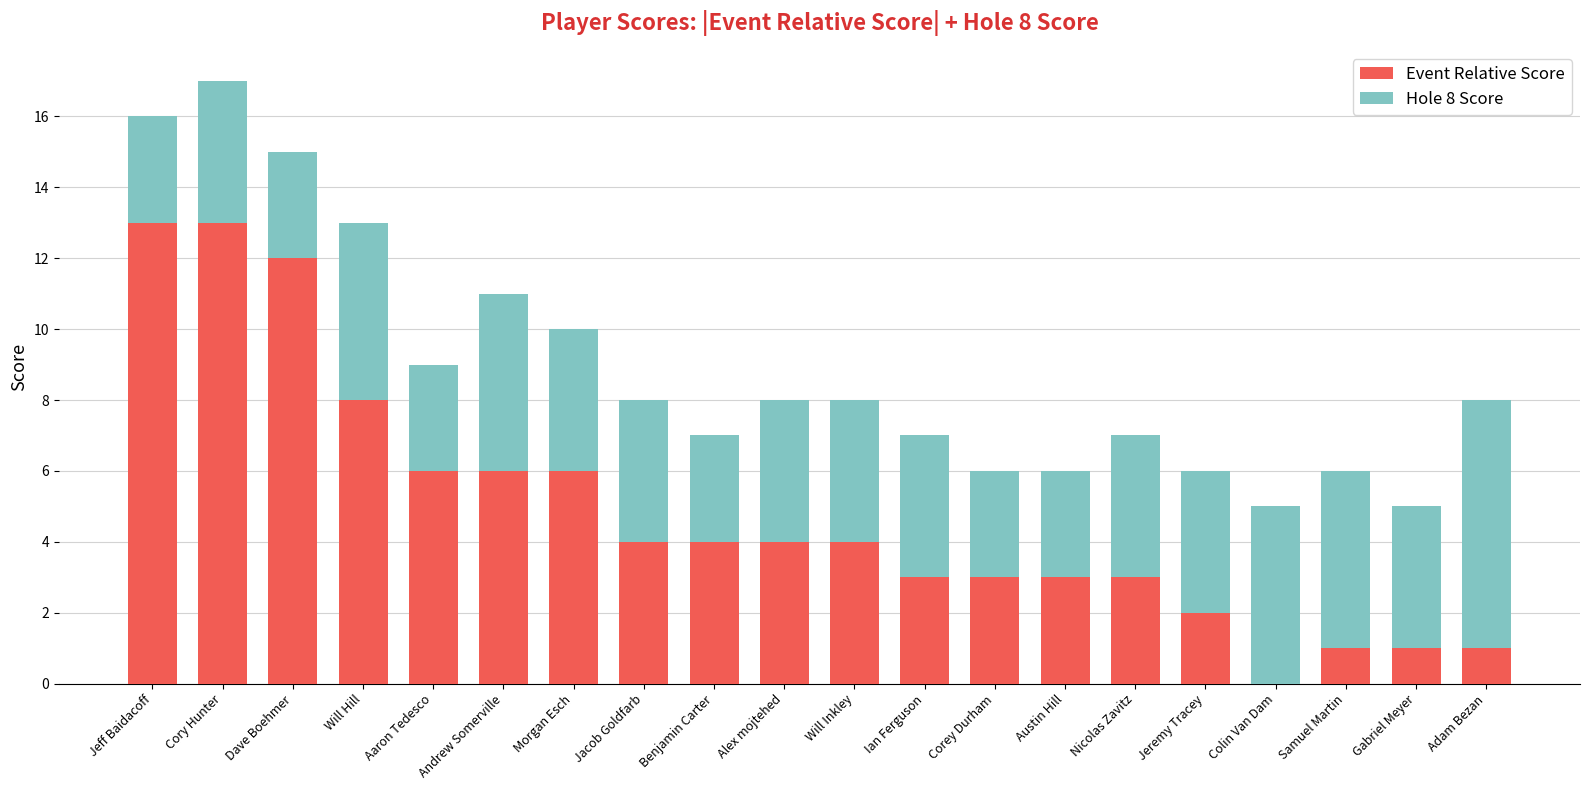

At which category is the sum across all series the highest?

Cory Hunter